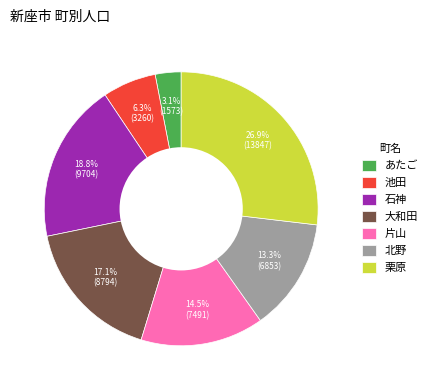

What portion of the pie excludes 池田?

93.7%